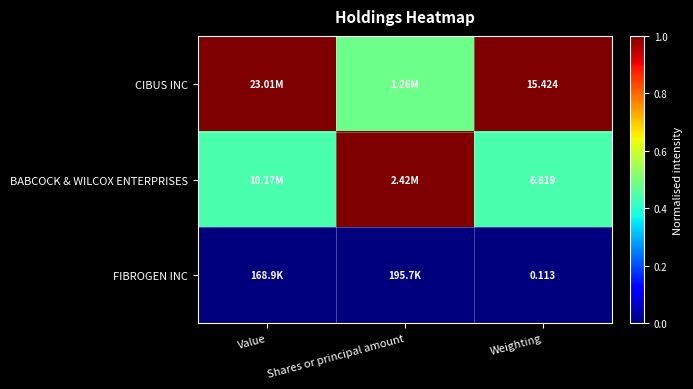

Is the value of BABCOCK & WILCOX ENTERPRISES at Weighting greater than the value of FIBROGEN INC at Weighting?

Yes